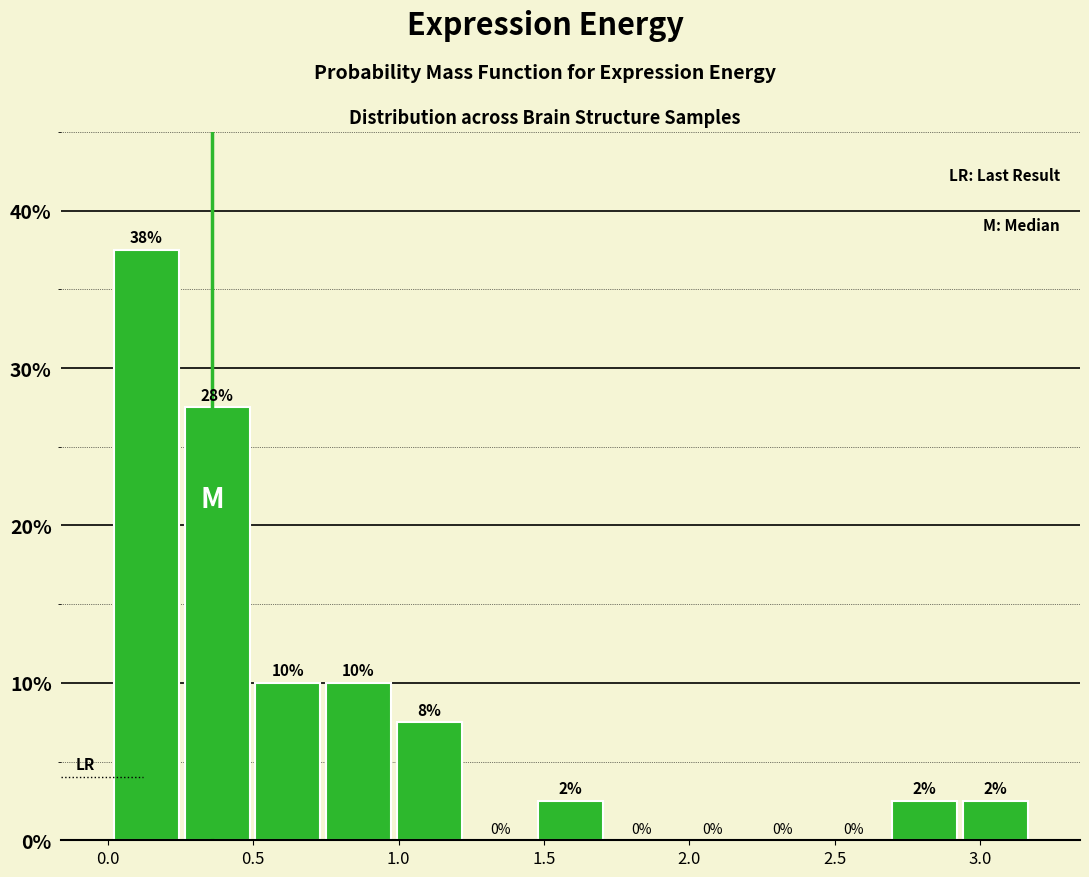

Over which range of the x-axis is the bar tallest?

0.00 to 0.25